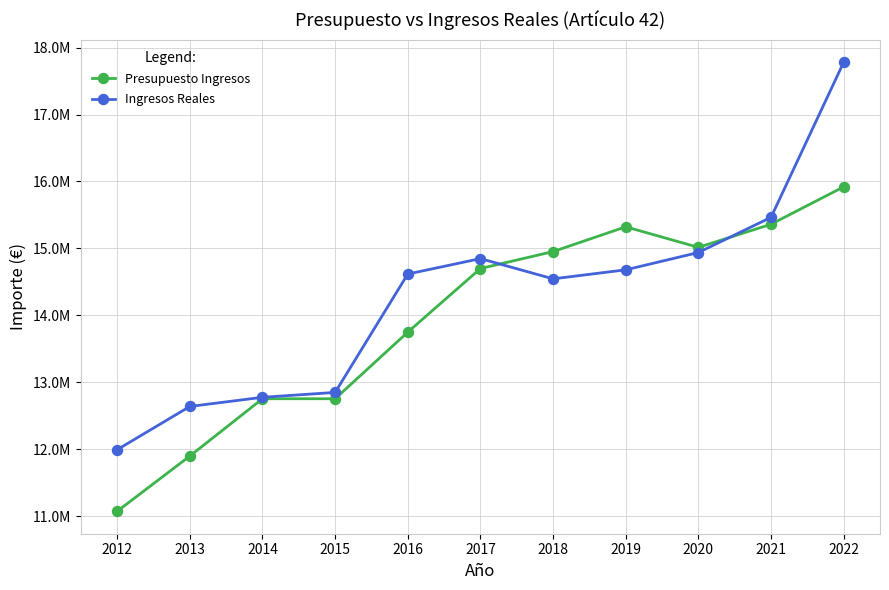

Which series has the widest spread of values?

Ingresos Reales